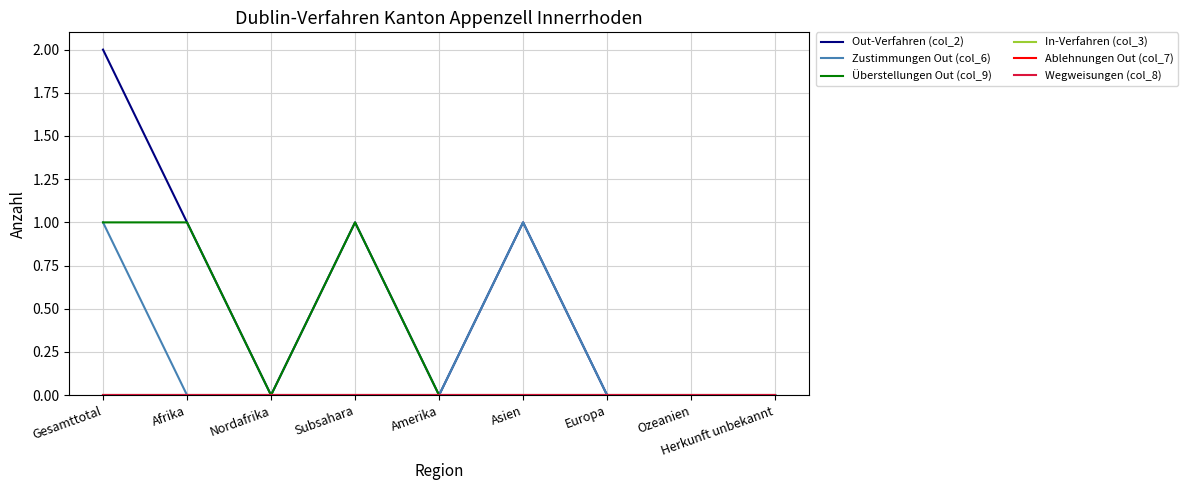

Does the chart display data point markers on the line(s)?

No